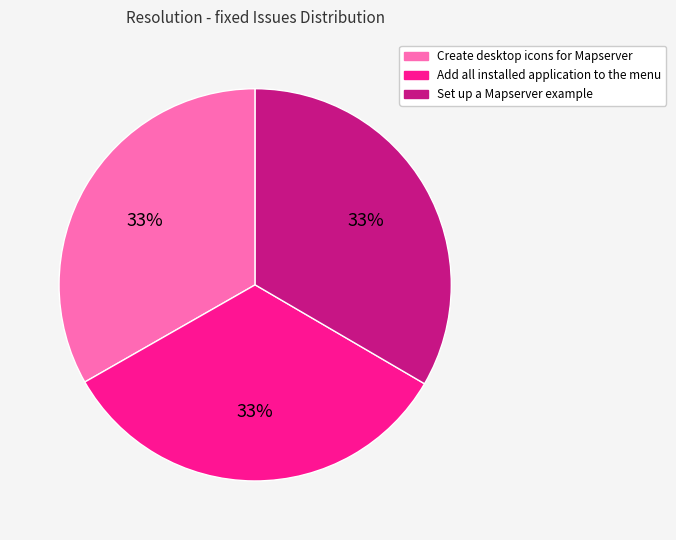

Is the sum of Add all installed application to the menu and Set up a Mapserver example greater than half?

Yes